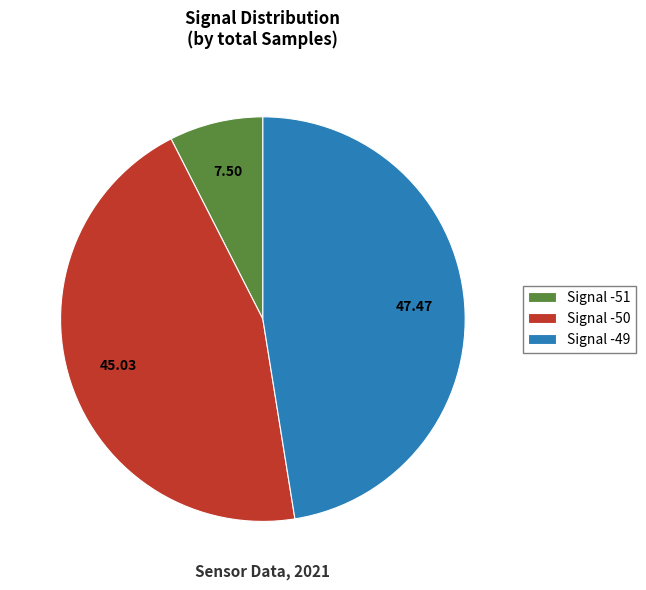

Combined, do Signal -51 and Signal -50 account for over 50%?

Yes